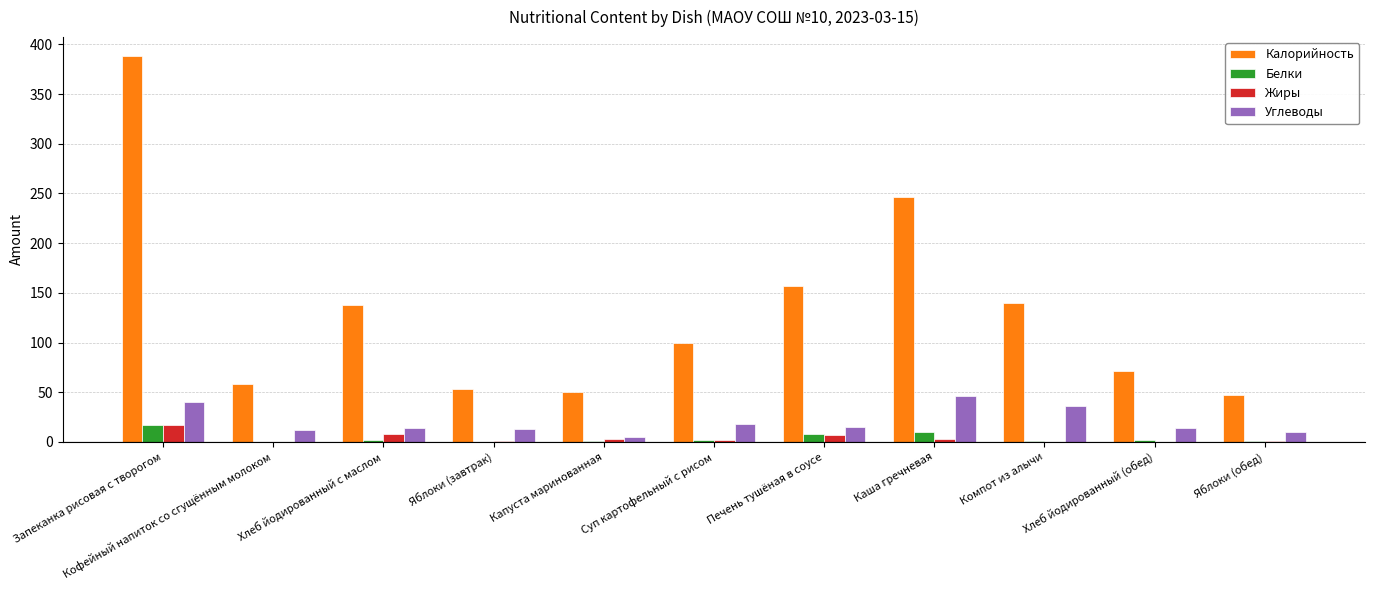

Is the value of Калорийность at Капуста маринованная greater than the value of Жиры at Яблоки (завтрак)?

Yes